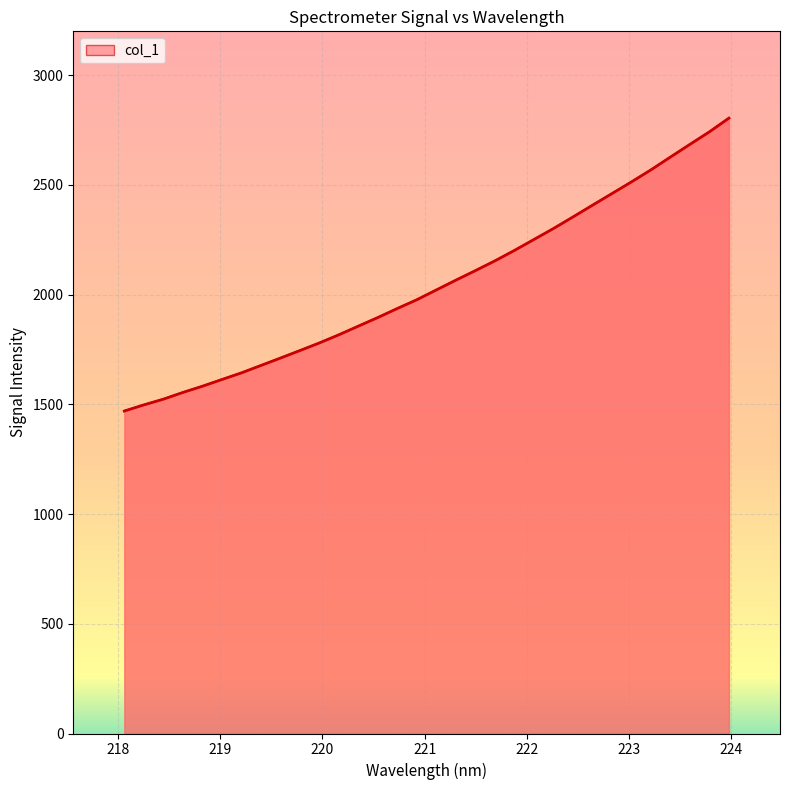

What is the minimum value shown in the chart?

1469.6